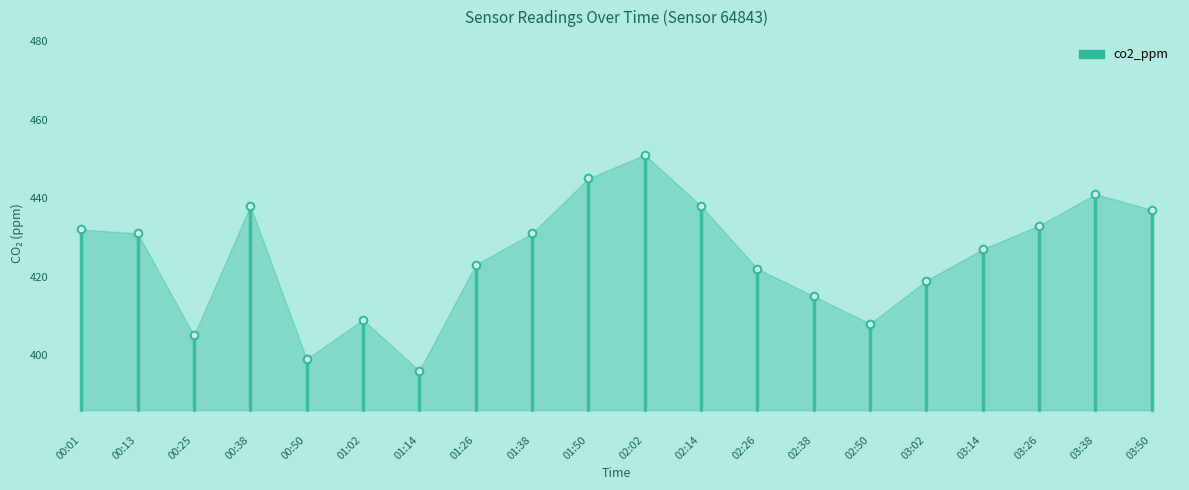

Count the number of categories in the chart.

20